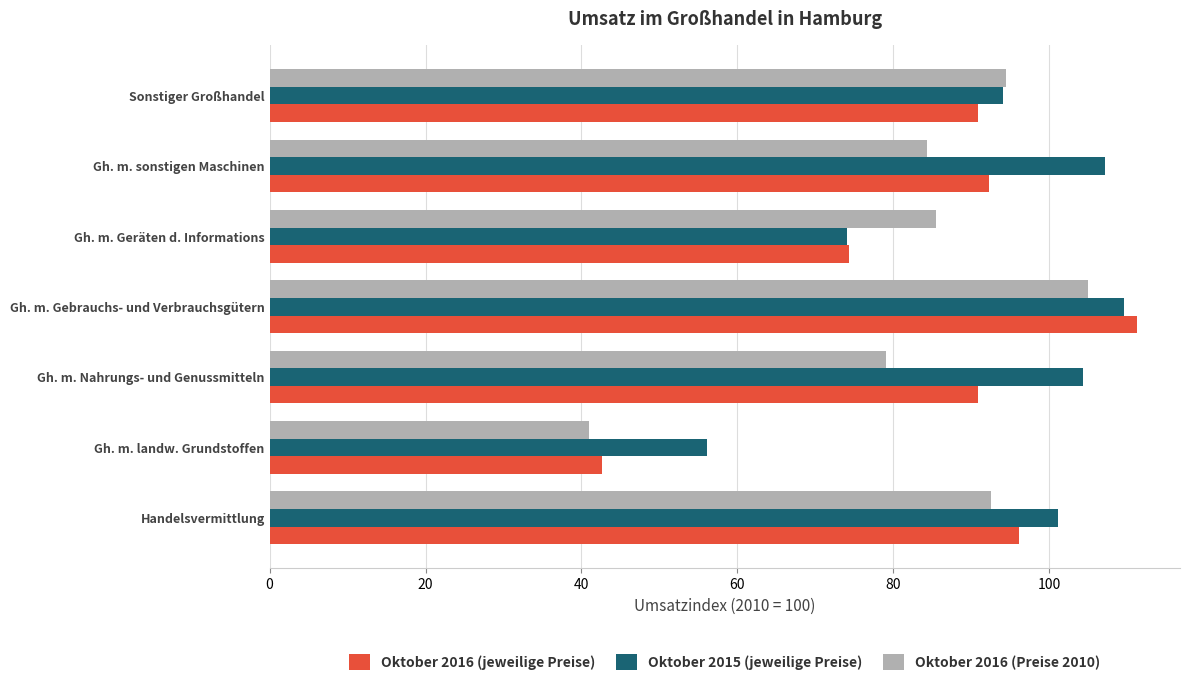

Between Gh. m. Geräten d. Informations and Gh. m. sonstigen Maschinen, which series saw the biggest shift?

Oktober 2015 (jeweilige Preise)